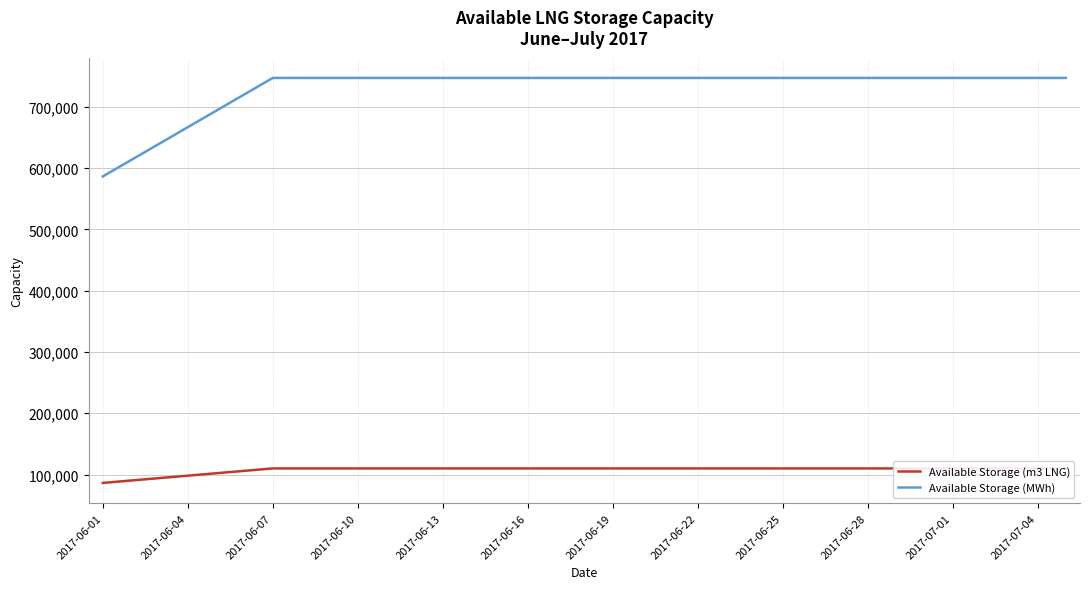

True or false: Available Storage (m3 LNG) has a value of 58589.5 at 2017-06-01.

False